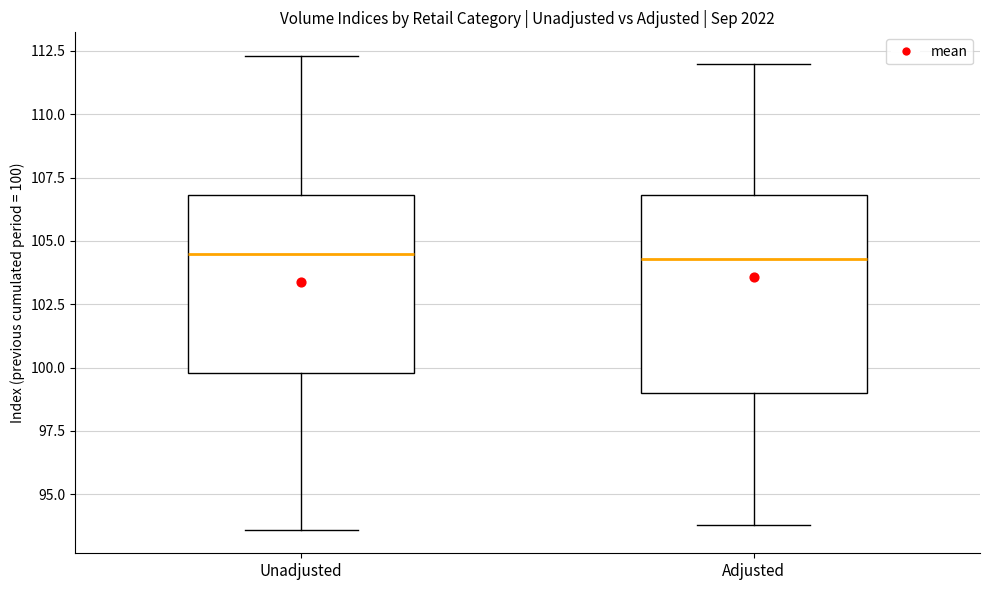

Reading left to right, read every box against the y-axis: the position of its median line, the range the box covers, and the ends of its whiskers. The values are not printed on the chart, so give them approximately, as read against the axis.

Unadjusted: median 104.5, box 100.0 to 107.0, whiskers 93.5 to 112.5
Adjusted: median 104.5, box 99.0 to 107.0, whiskers 94.0 to 112.0